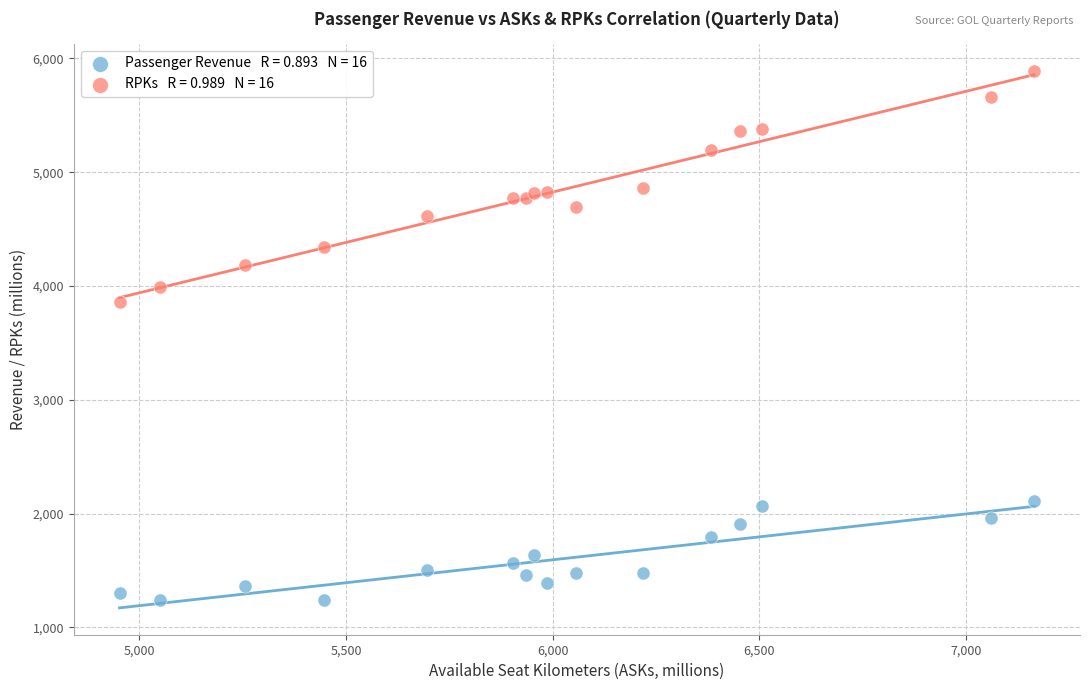

Across all series, what Y value is closest to 3564?

3861.9